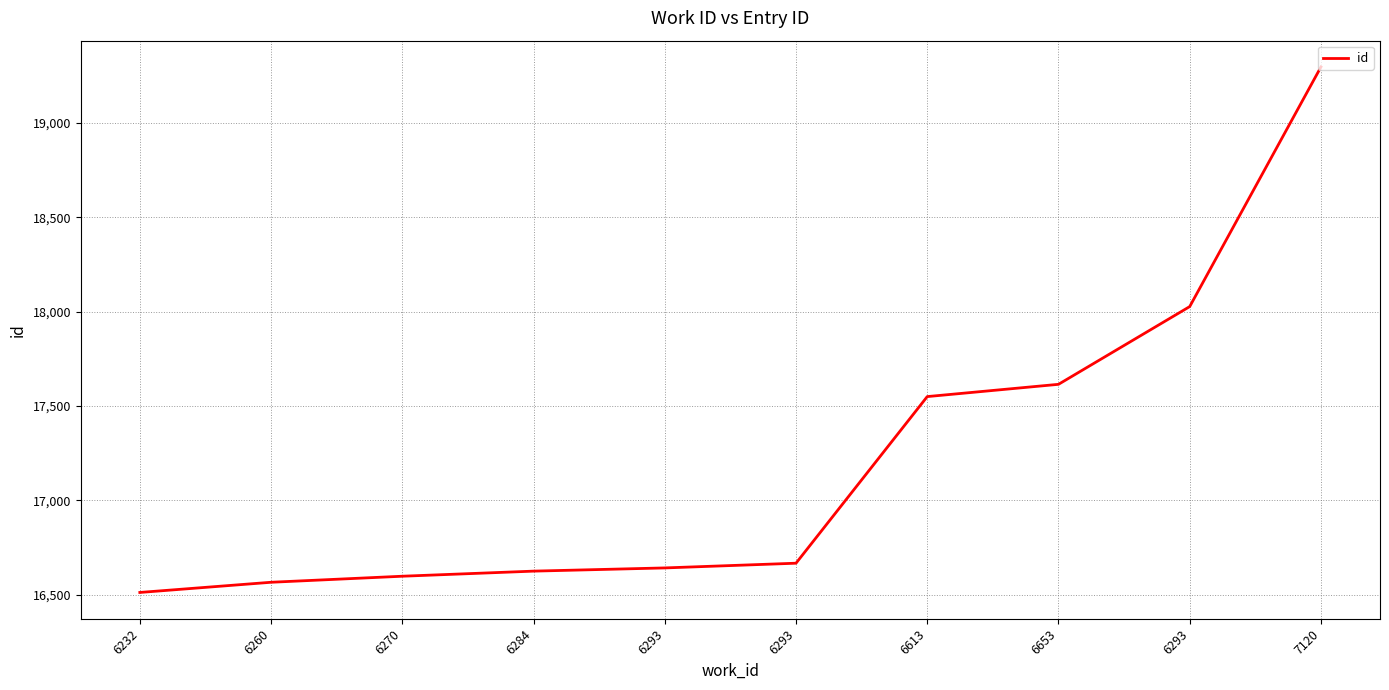

Does the chart have visible grid lines?

Yes